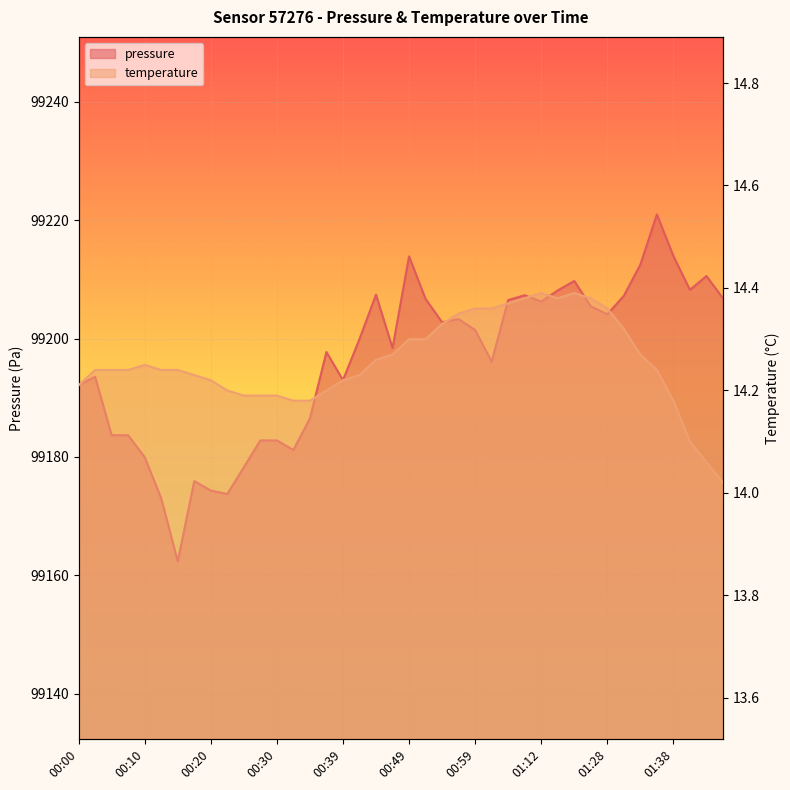

What is the sum of the pressure values at 00:35 and 00:15?

198348.8